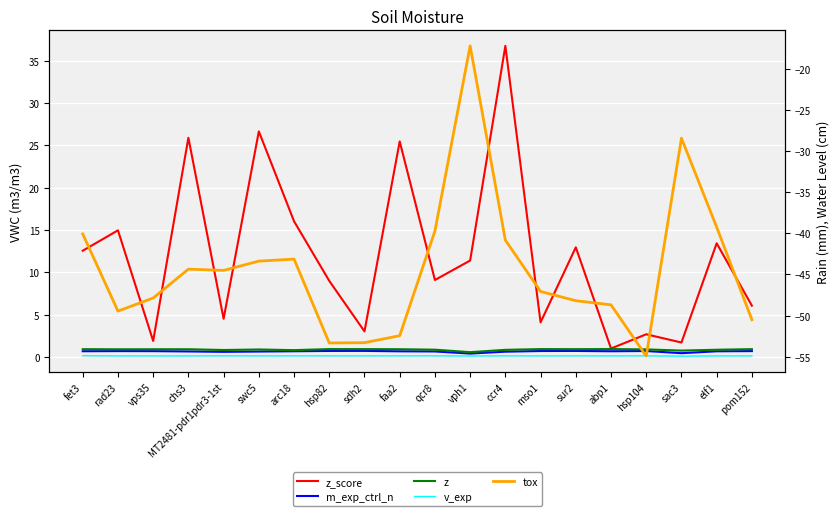

Between sur2 and sdh2, which is larger?

sur2